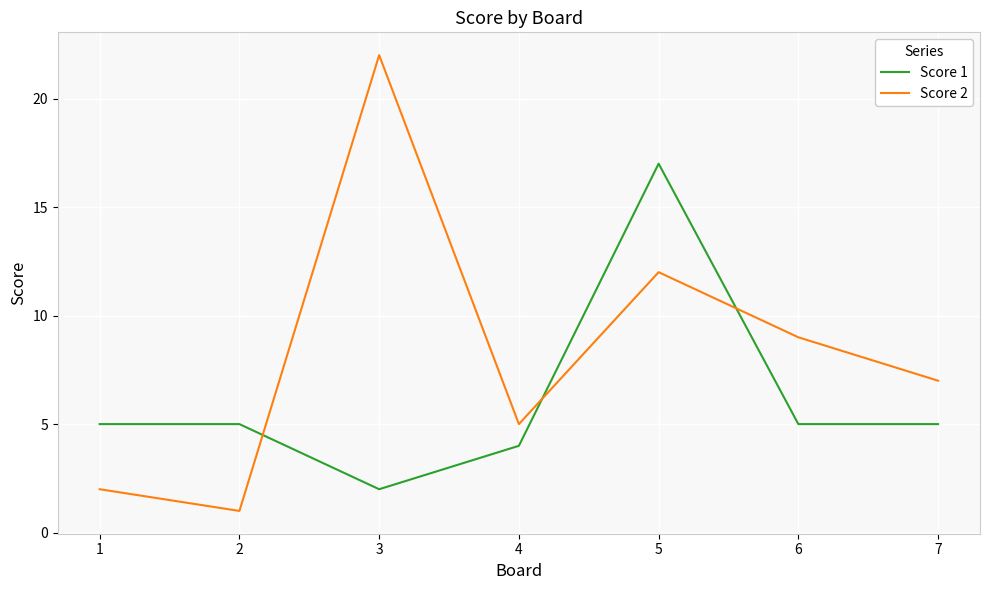

The Score 2 series shows 20 at 5. True or false?

False